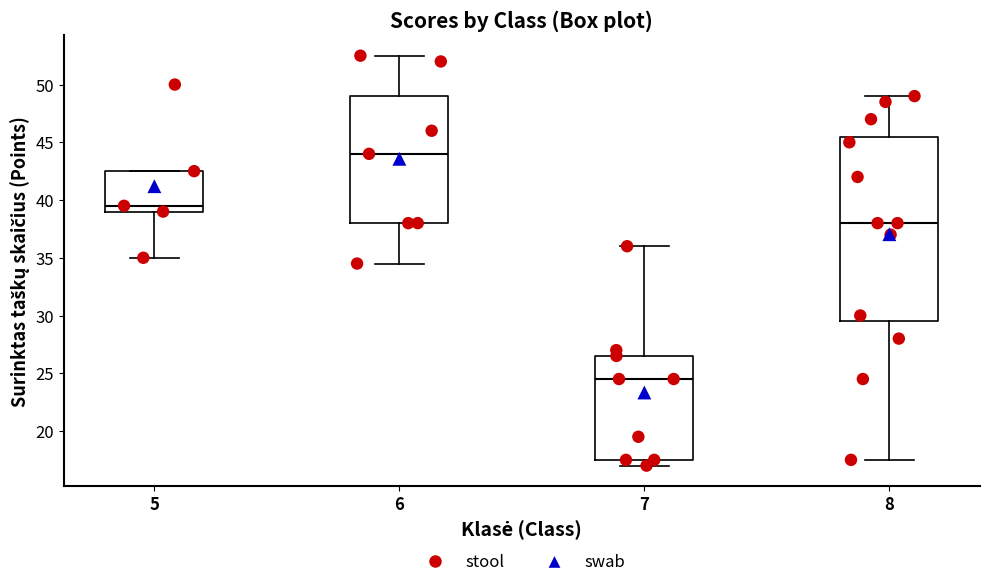

Reading left to right, transcribe this box plot: for each box, give where its median line is, the range the box spans, and where its two whiskers end, as read against the y-axis. The values are not printed on the chart, so give them approximately, as read against the axis.

5: median 39.5, box 39.0 to 42.5, whiskers 35.0 to 42.5
6: median 44.0, box 38.0 to 49.0, whiskers 34.5 to 52.5
7: median 24.5, box 17.5 to 26.5, whiskers 17.0 to 36.0
8: median 38.0, box 29.5 to 45.5, whiskers 17.5 to 49.0